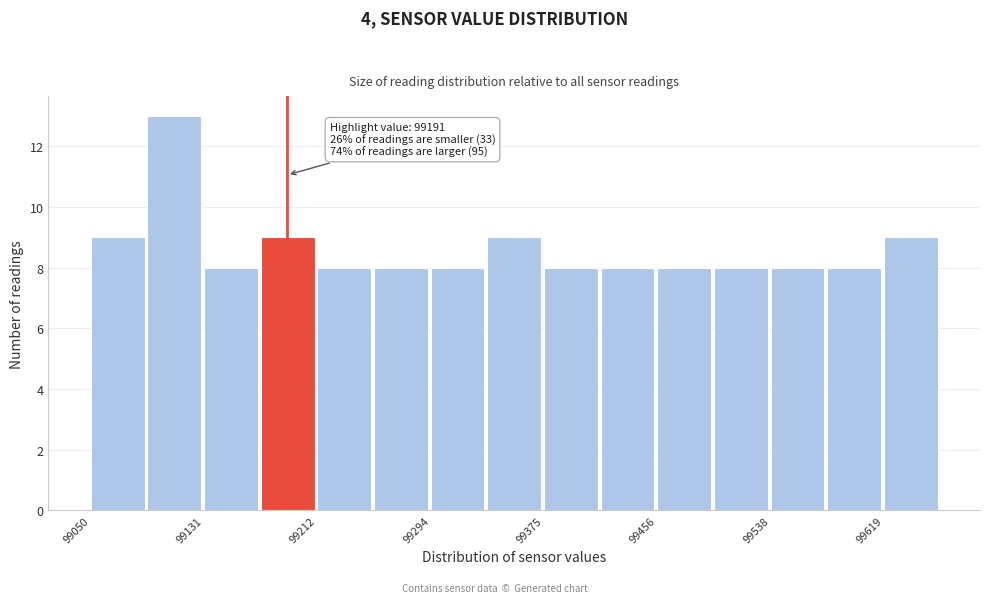

Which range on the x-axis has the tallest bar?

99090 to 99130